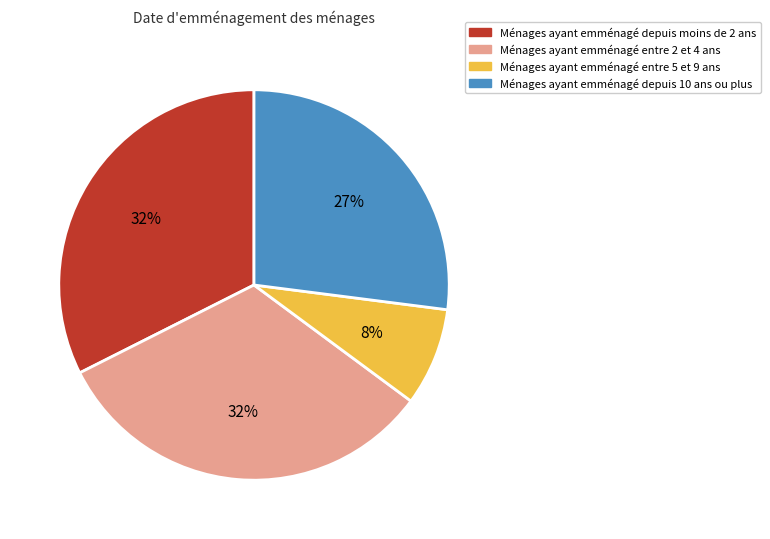

Is there any slice that represents more than half of the pie?

No